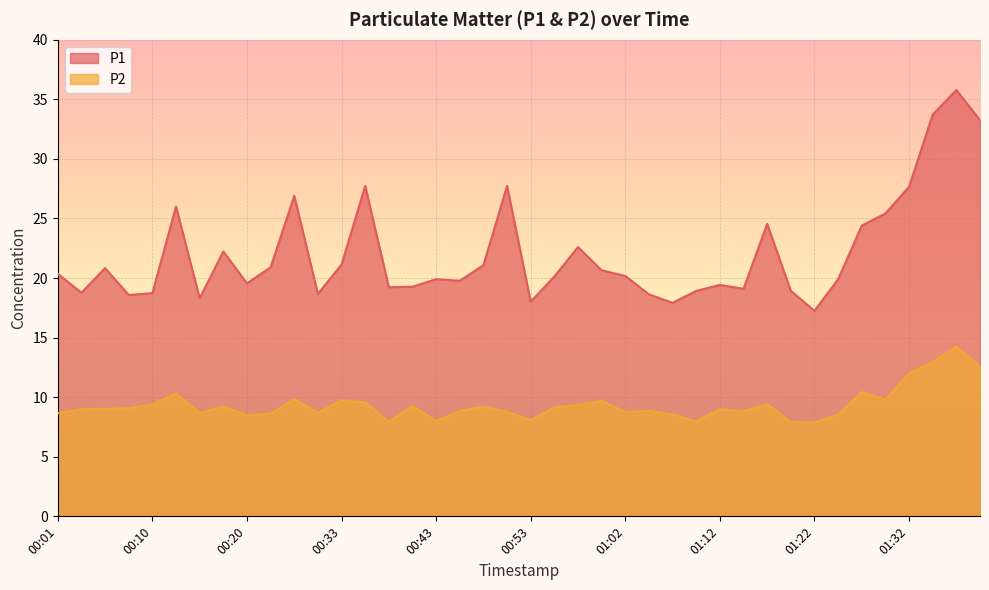

True or false: P2 and P1 intersect in this chart.

False